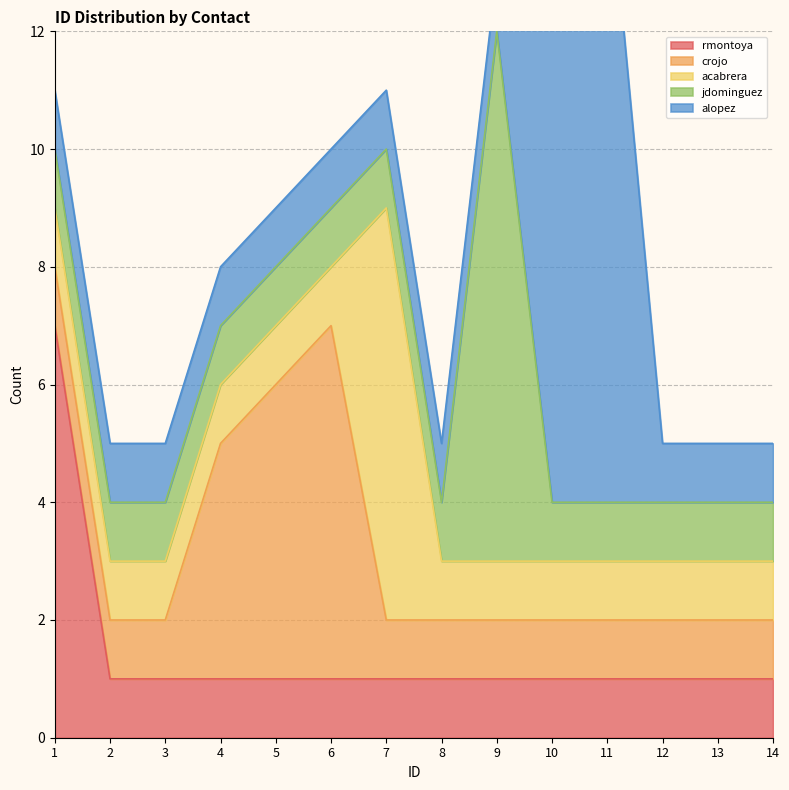

True or false: alopez and acabrera cross at least once.

False